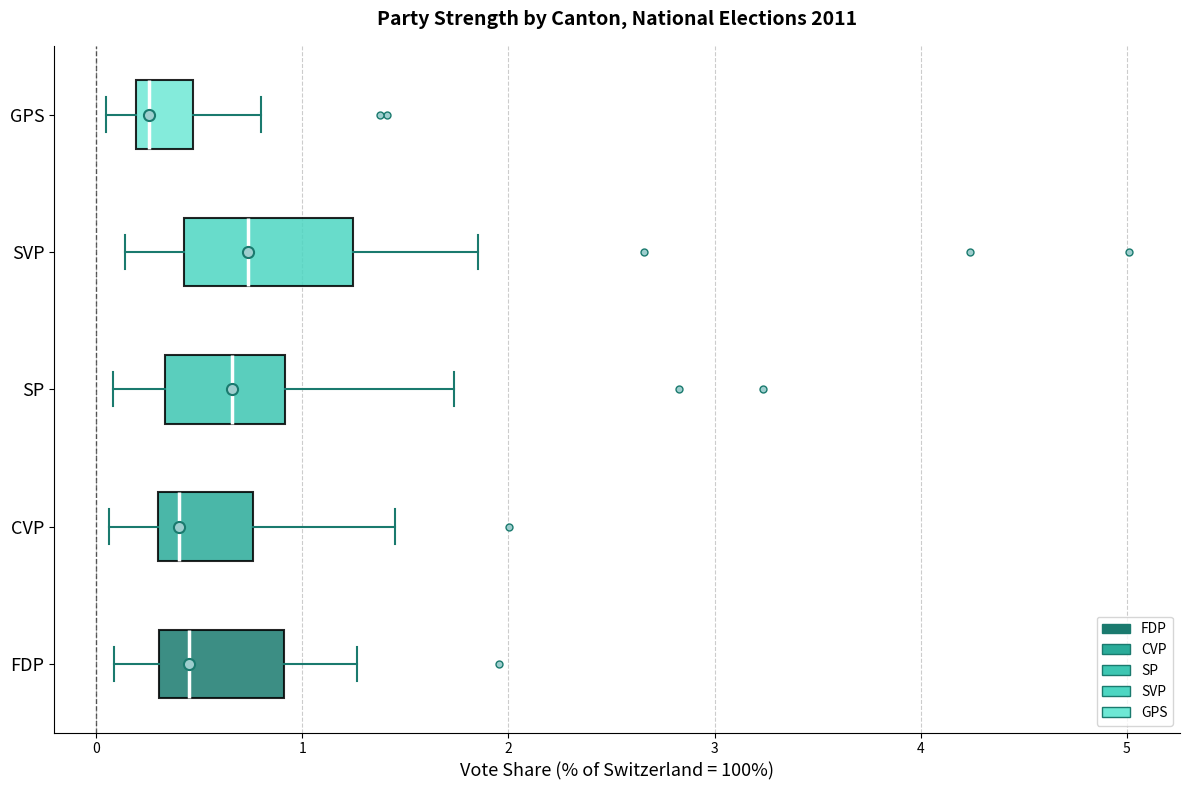

Reading bottom to top, read every box against the x-axis: the position of its median line, the range the box covers, and the ends of its whiskers. The values are not printed on the chart, so give them approximately, as read against the axis.

FDP: median 0.5, box 0.3 to 0.9, whiskers 0.1 to 1.3
CVP: median 0.4, box 0.3 to 0.8, whiskers 0.1 to 1.4
SP: median 0.7, box 0.3 to 0.9, whiskers 0.1 to 1.7
SVP: median 0.7, box 0.4 to 1.2, whiskers 0.1 to 1.9
GPS: median 0.3, box 0.2 to 0.5, whiskers 0.0 to 0.8